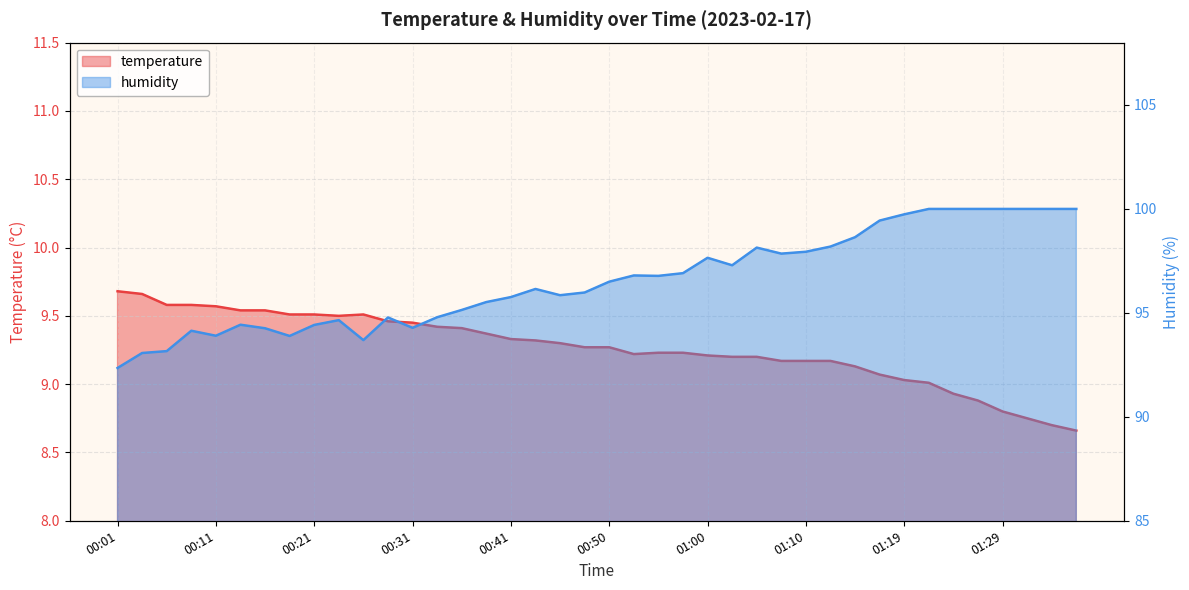

What is the total value across all series at 00:33?

104.2